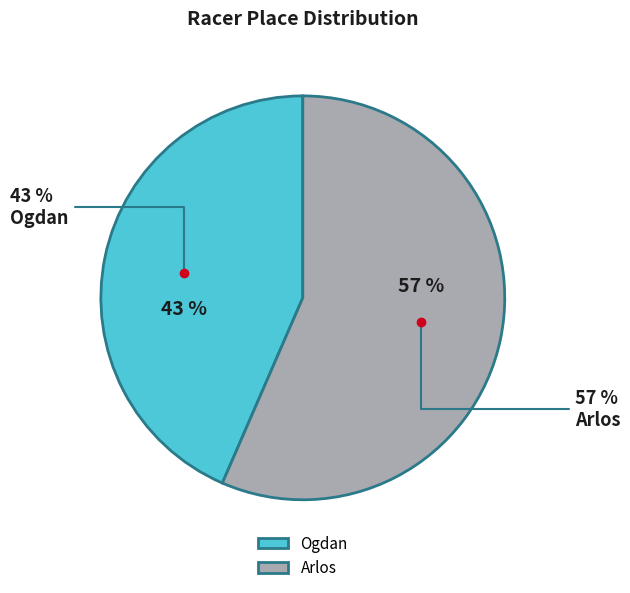

True or false: Ogdan accounts for 36% of the total.

False